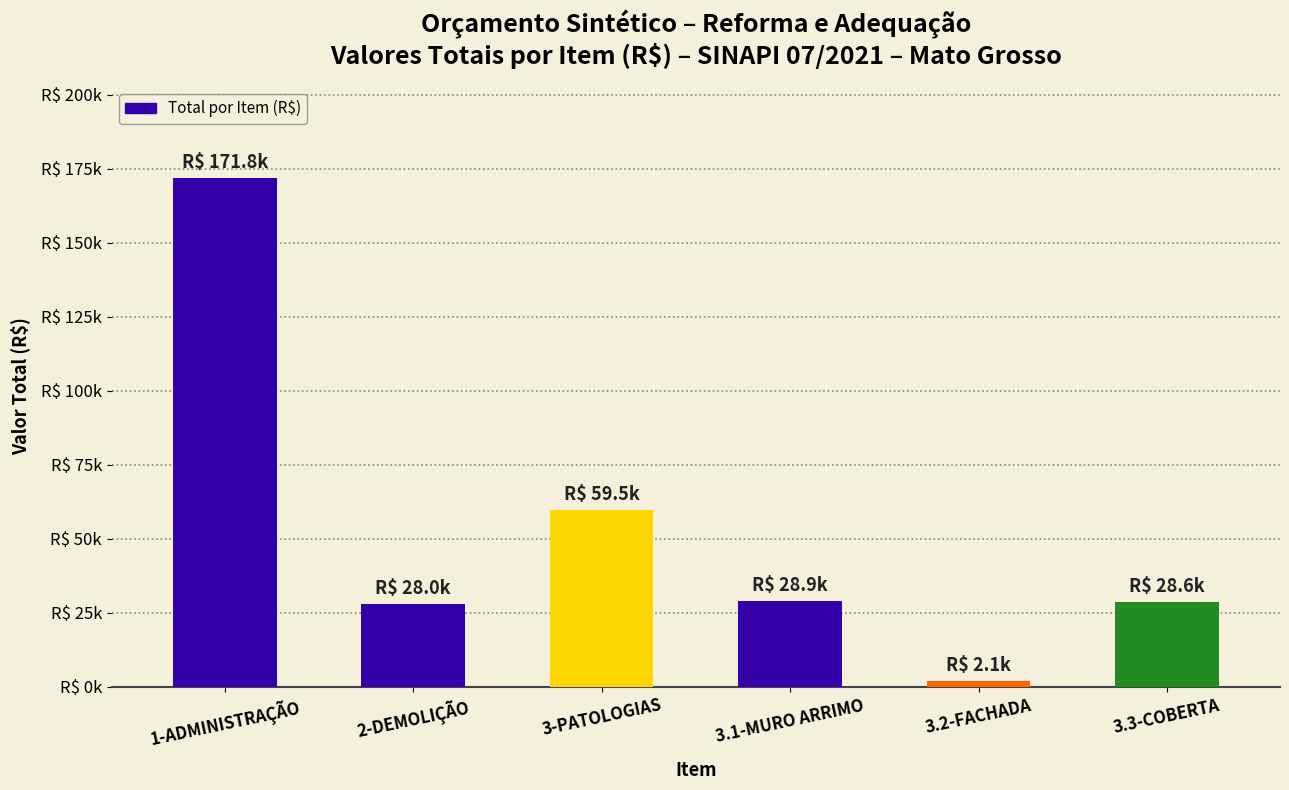

At which label does the data first exceed 28871?

1-ADMINISTRAÇÃO